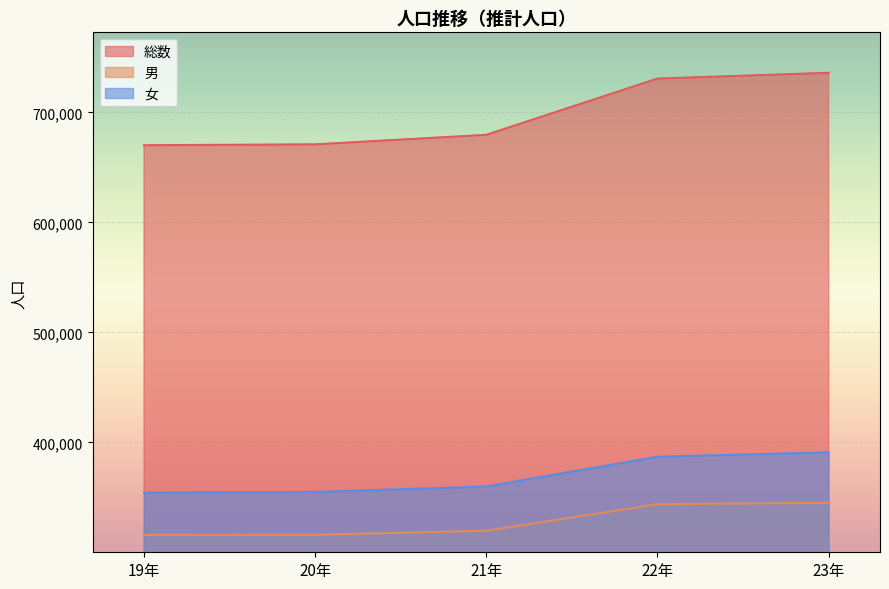

Between 21年 and 22年, which is larger?

22年